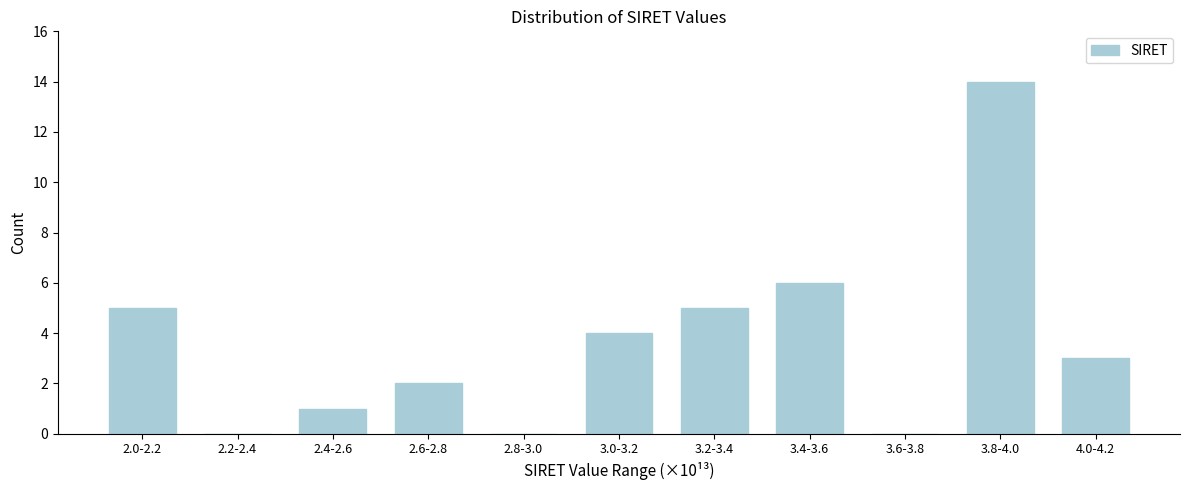

Reading left to right, transcribe all the data shown in this chart.

2.0-2.2=5	2.2-2.4=0	2.4-2.6=1	2.6-2.8=2	2.8-3.0=0	3.0-3.2=4	3.2-3.4=5	3.4-3.6=6	3.6-3.8=0	3.8-4.0=14	4.0-4.2=3